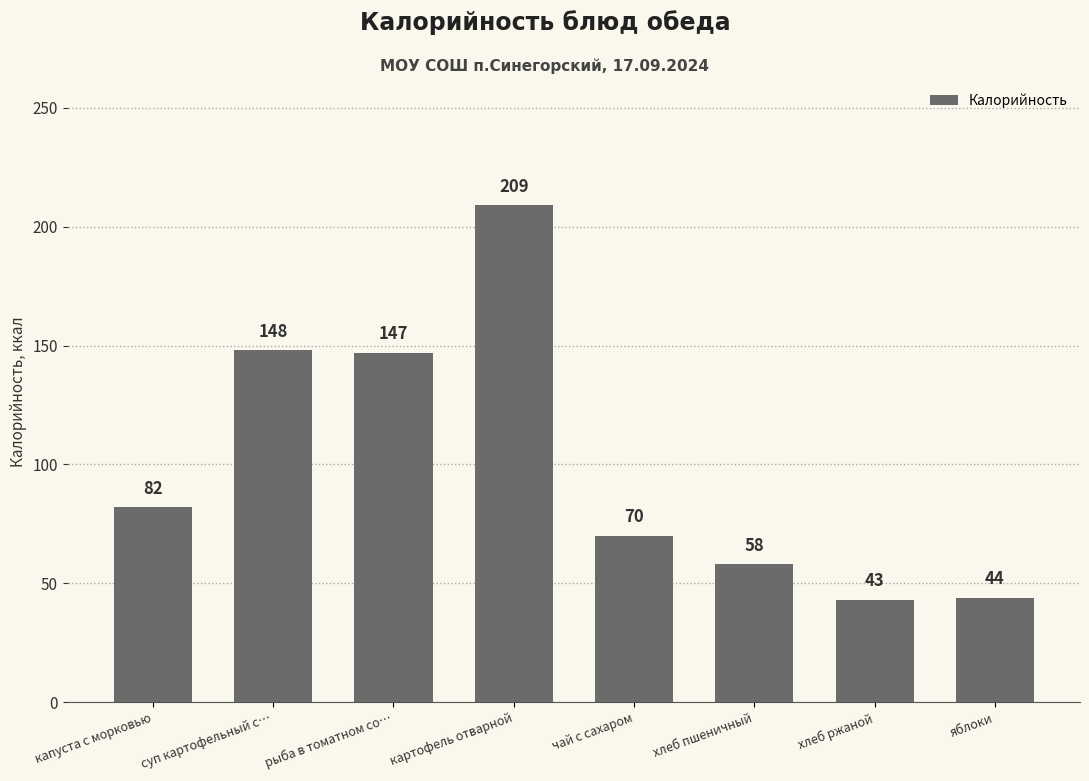

How many data points are less than 82?

4